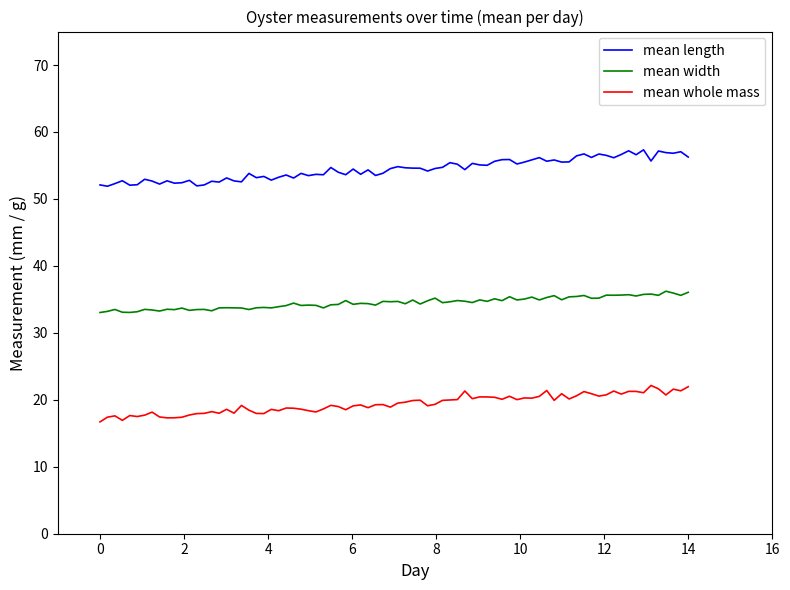

Which series has the largest total across all categories?

mean length